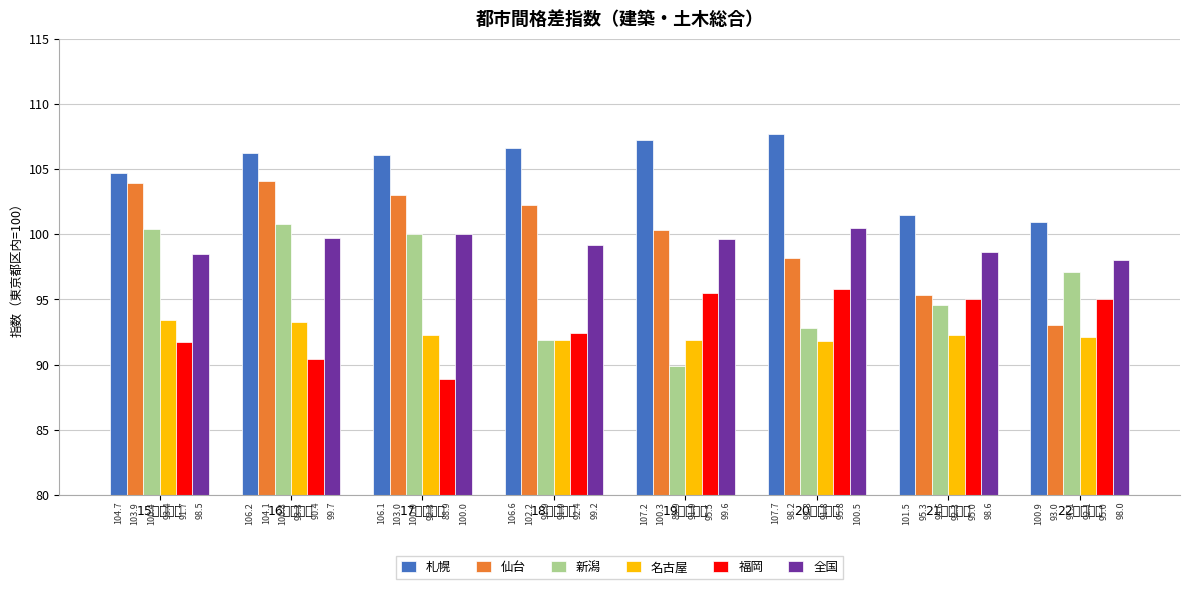

How many bars are there in each group?

6